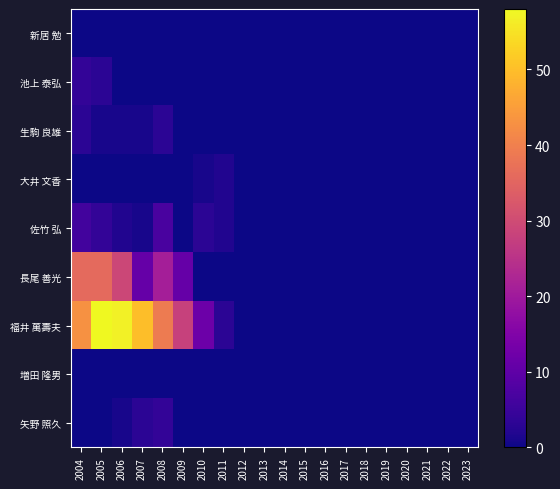

Which series has the widest spread of values?

福井 萬壽夫